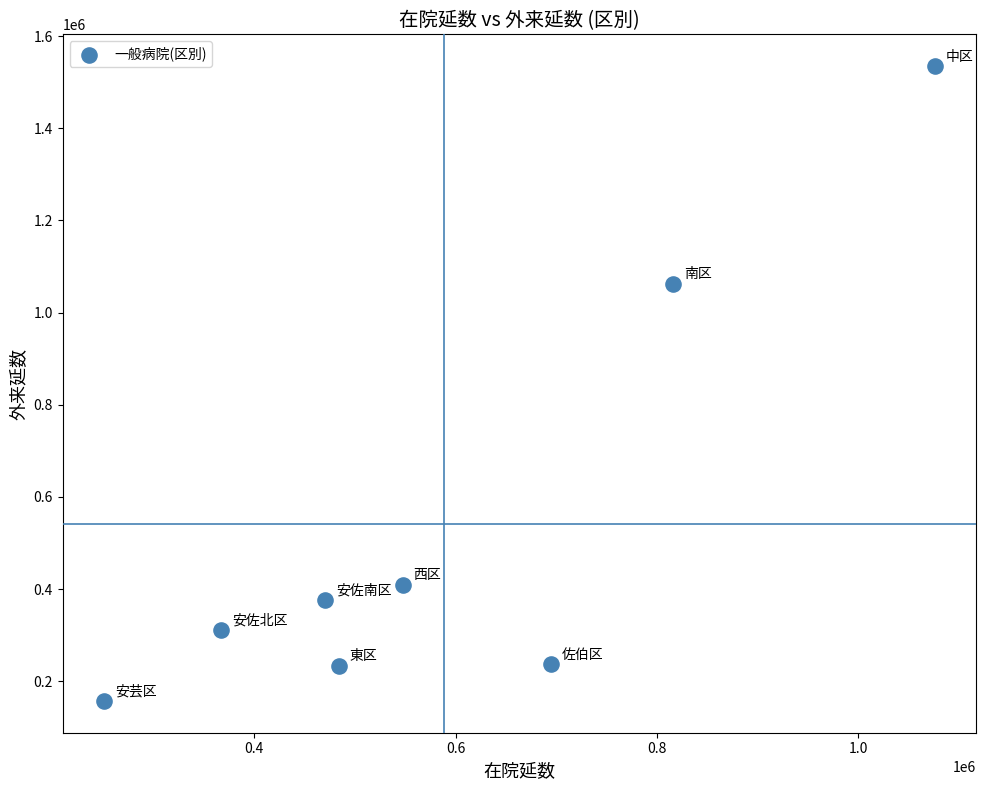

What is the range of Y values (max minus min)?

1377822